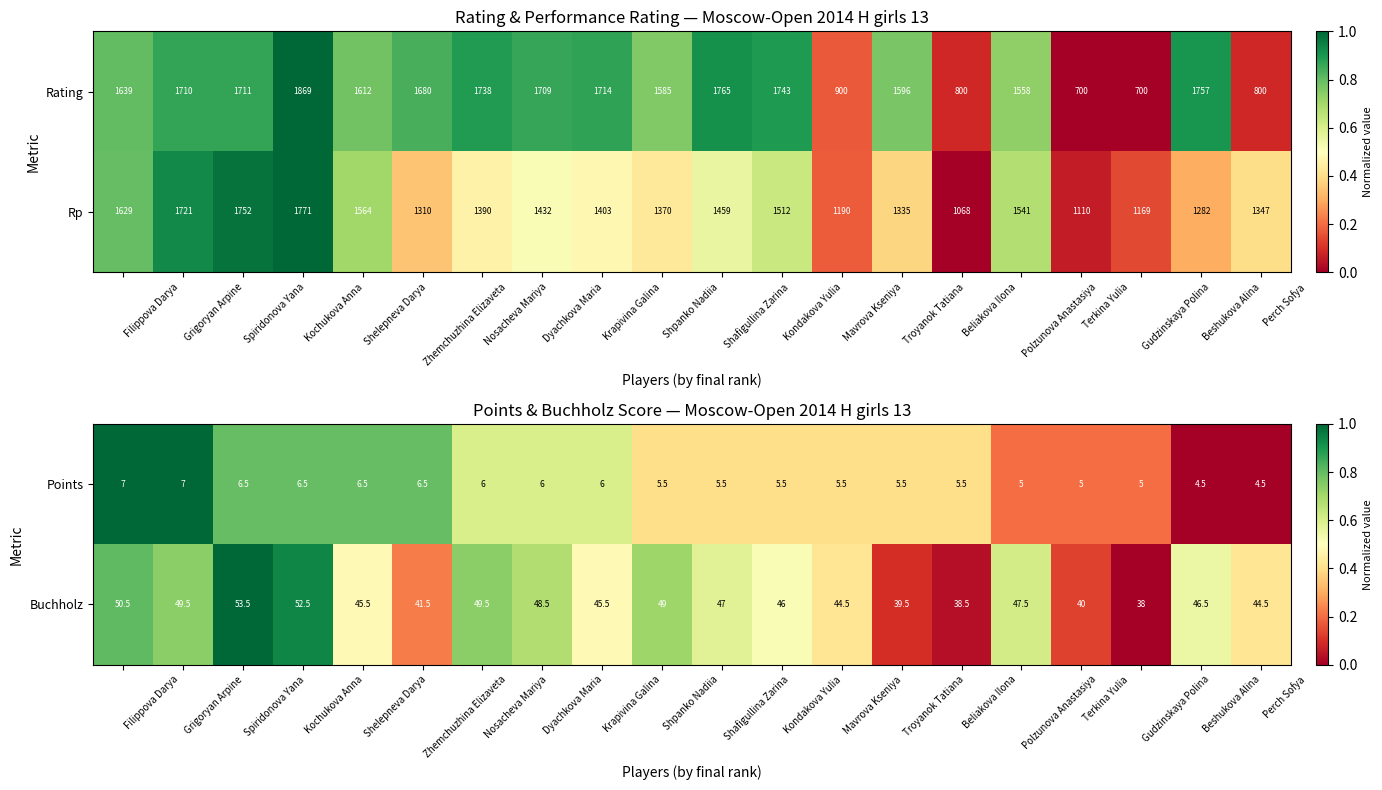

What is the sum of the Buchholz values at Perch Sofya and Dyachkova Maria?

93.0